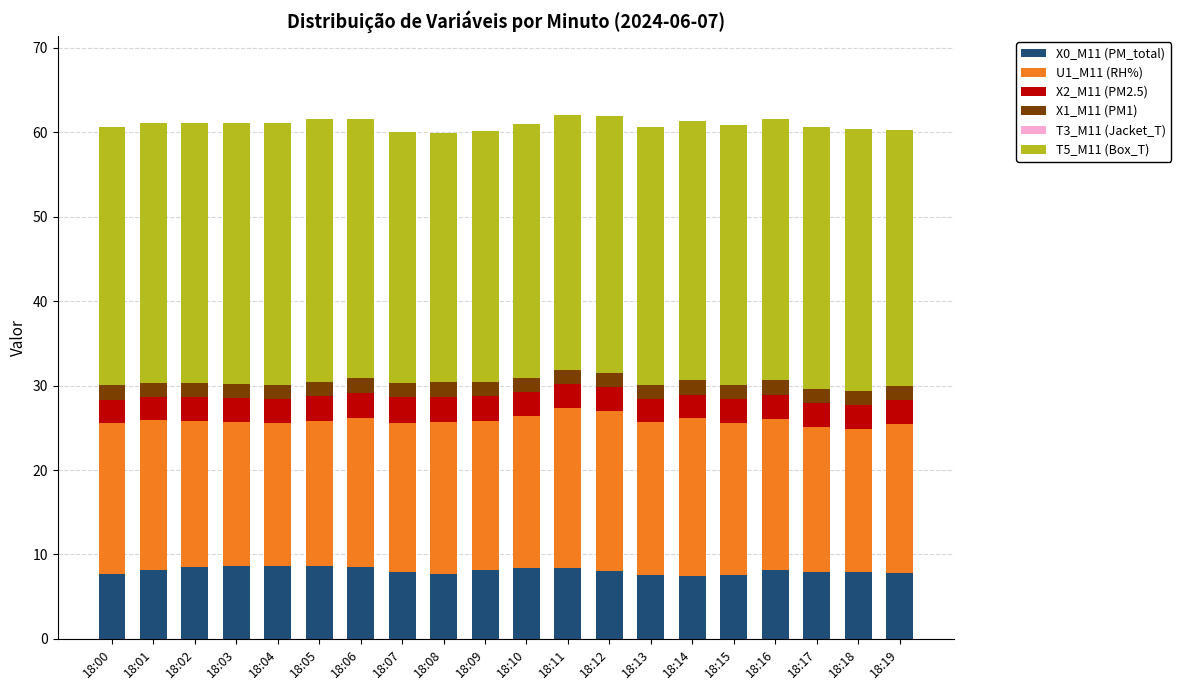

What is the minimum value for X0_M11 (PM_total)?

7.5